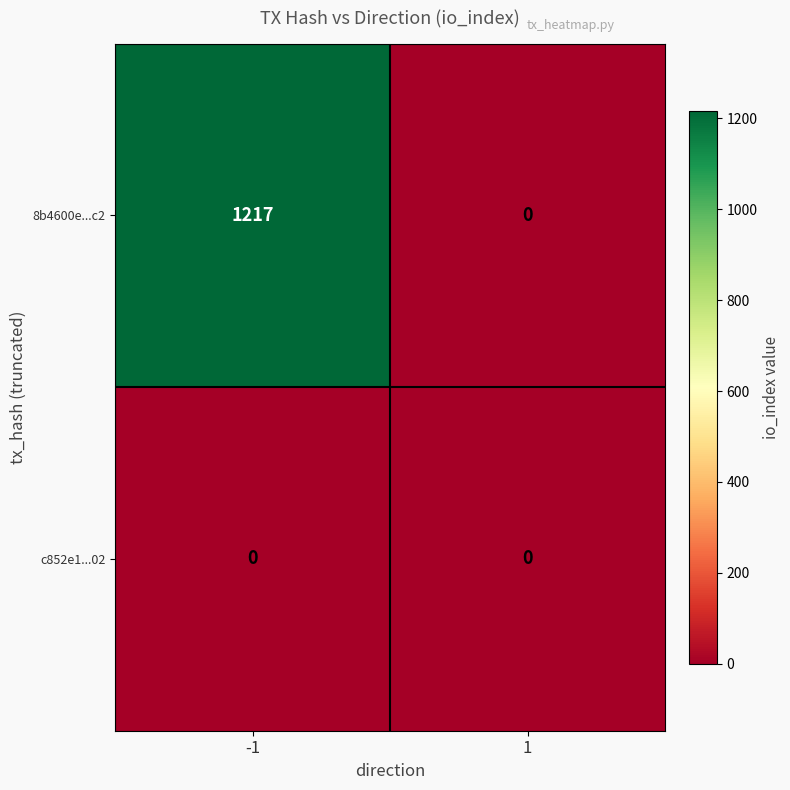

Rank the series by their maximum value, from highest to lowest.

8b4600e...c2, c852e1...02